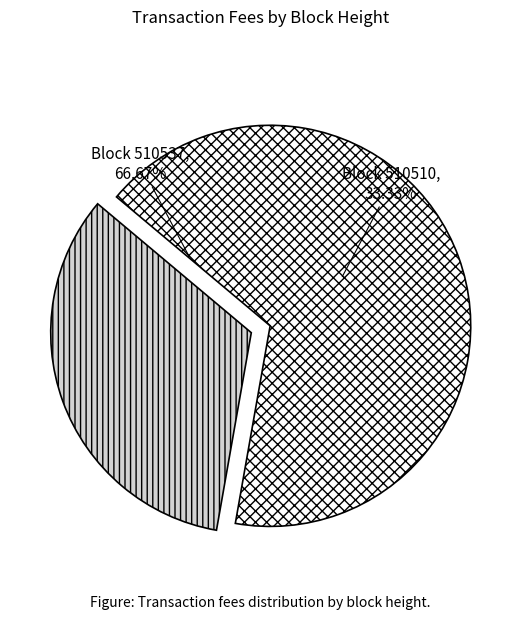

Combined, what portion of the pie is 510510 and 510537?

100.0%